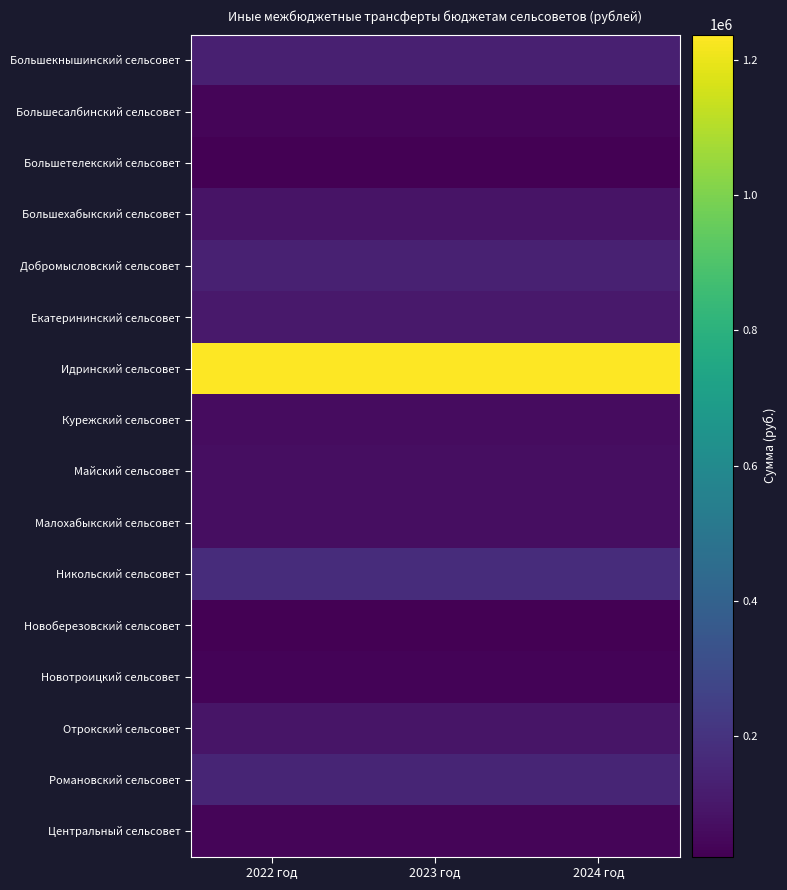

Reading left to right, extract all data points from this chart.

Большекнышинский сельсовет: 2022 год=128101	2023 год=128101	2024 год=128101
Большесалбинский сельсовет: 2022 год=38350	2023 год=38350	2024 год=38350
Большетелекский сельсовет: 2022 год=22316	2023 год=22316	2024 год=22316
Большехабыкский сельсовет: 2022 год=87968	2023 год=87968	2024 год=87968
Добромысловский сельсовет: 2022 год=133217	2023 год=133217	2024 год=133217
Екатерининский сельсовет: 2022 год=105417	2023 год=105417	2024 год=105417
Идринский сельсовет: 2022 год=1237165	2023 год=1237165	2024 год=1237165
Курежский сельсовет: 2022 год=60395	2023 год=60395	2024 год=60395
Майский сельсовет: 2022 год=67284	2023 год=67284	2024 год=67284
Малохабыкский сельсовет: 2022 год=65209	2023 год=65209	2024 год=65209
Никольский сельсовет: 2022 год=177197	2023 год=177197	2024 год=177197
Новоберезовский сельсовет: 2022 год=24966	2023 год=24966	2024 год=24966
Новотроицкий сельсовет: 2022 год=32977	2023 год=32977	2024 год=32977
Отрокский сельсовет: 2022 год=92063	2023 год=92063	2024 год=92063
Романовский сельсовет: 2022 год=148951	2023 год=148951	2024 год=148951
Центральный сельсовет: 2022 год=38434	2023 год=38434	2024 год=38434